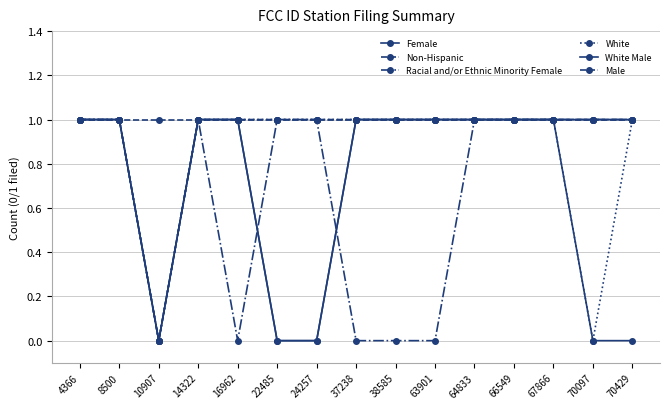

How many categories are shown in the chart?

15